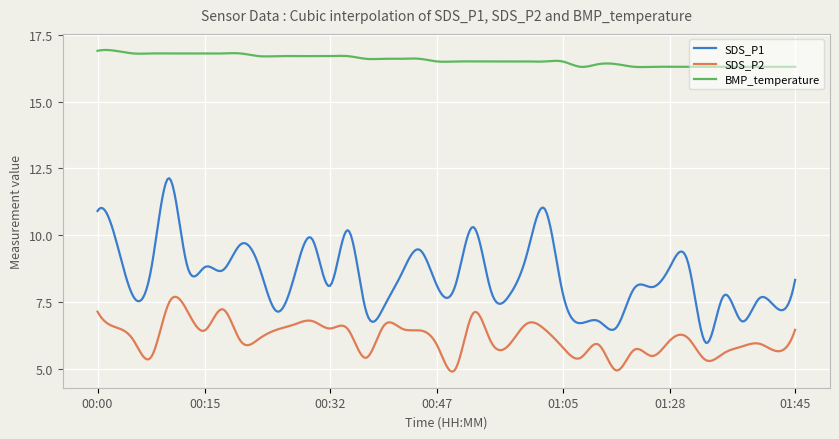

True or false: SDS_P2 and SDS_P1 intersect in this chart.

False